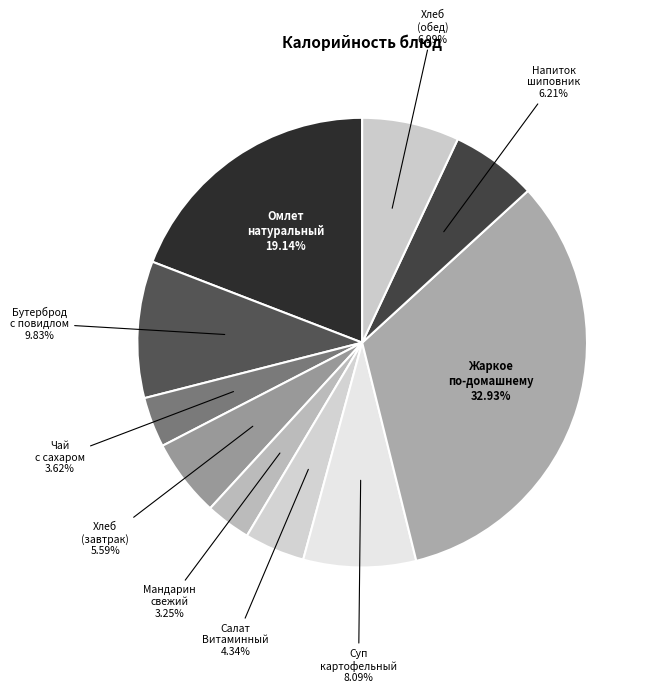

How many segments does this pie chart have?

10